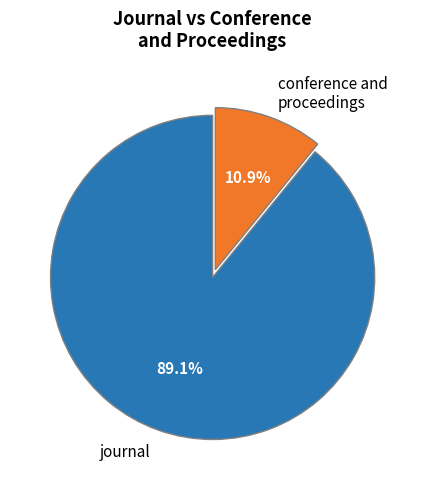

How many segments does this pie chart have?

2